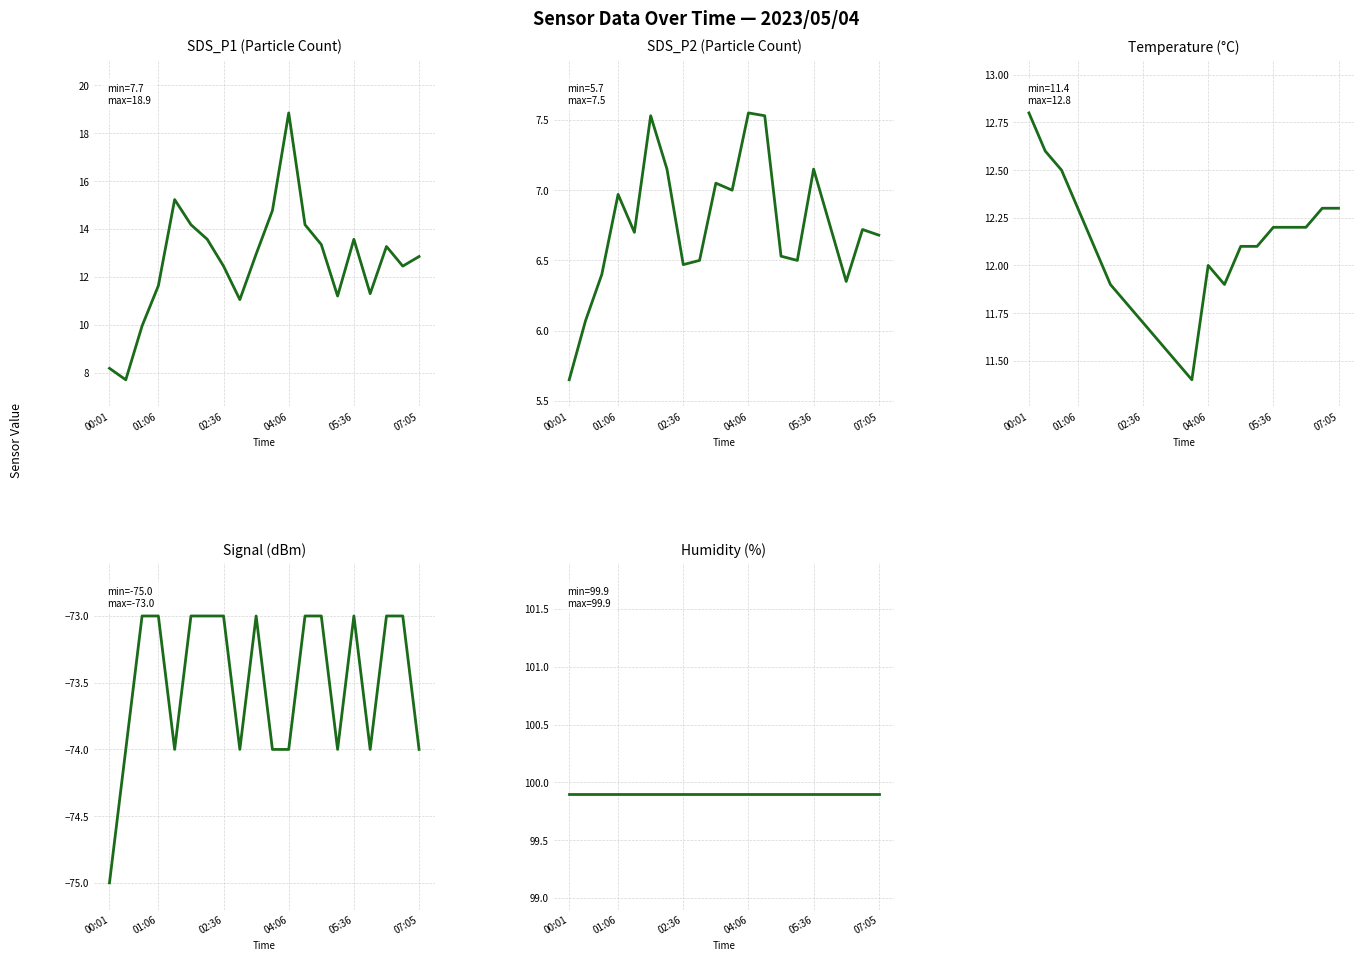

Rank the series at 6 from lowest to highest value.

Signal, SDS_P2, Temp, SDS_P1, Humidity